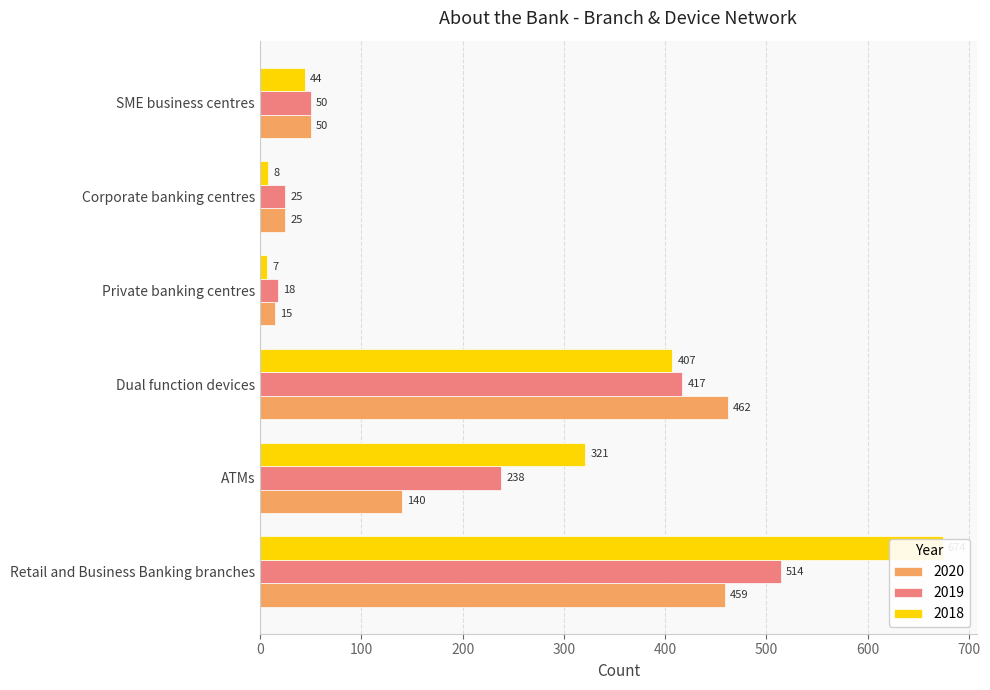

How many data points in 2018 are above 321?

2